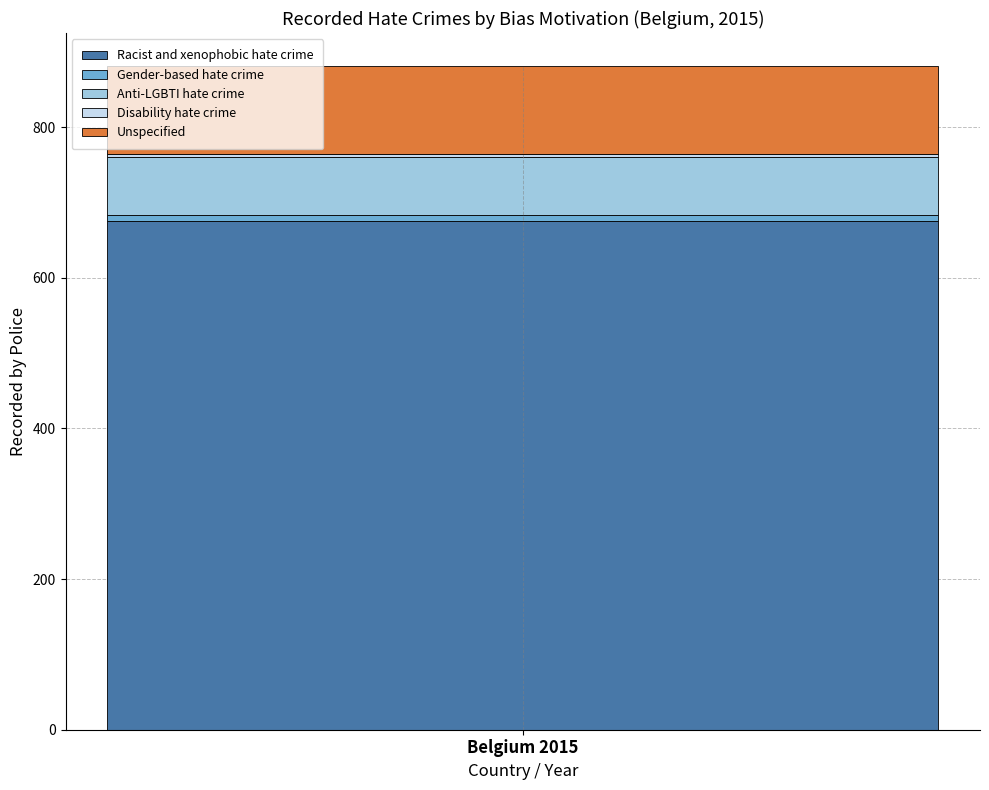

Which category has the highest value across all series?

Racist and xenophobic hate crime